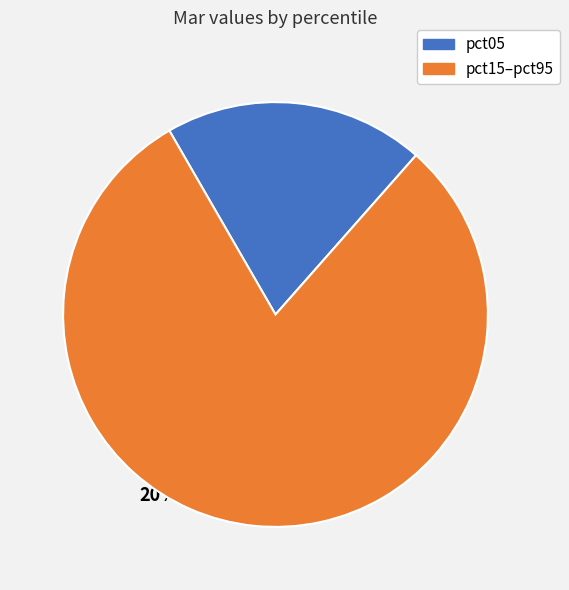

Combined, do pct25 and pct85 account for over 50%?

No